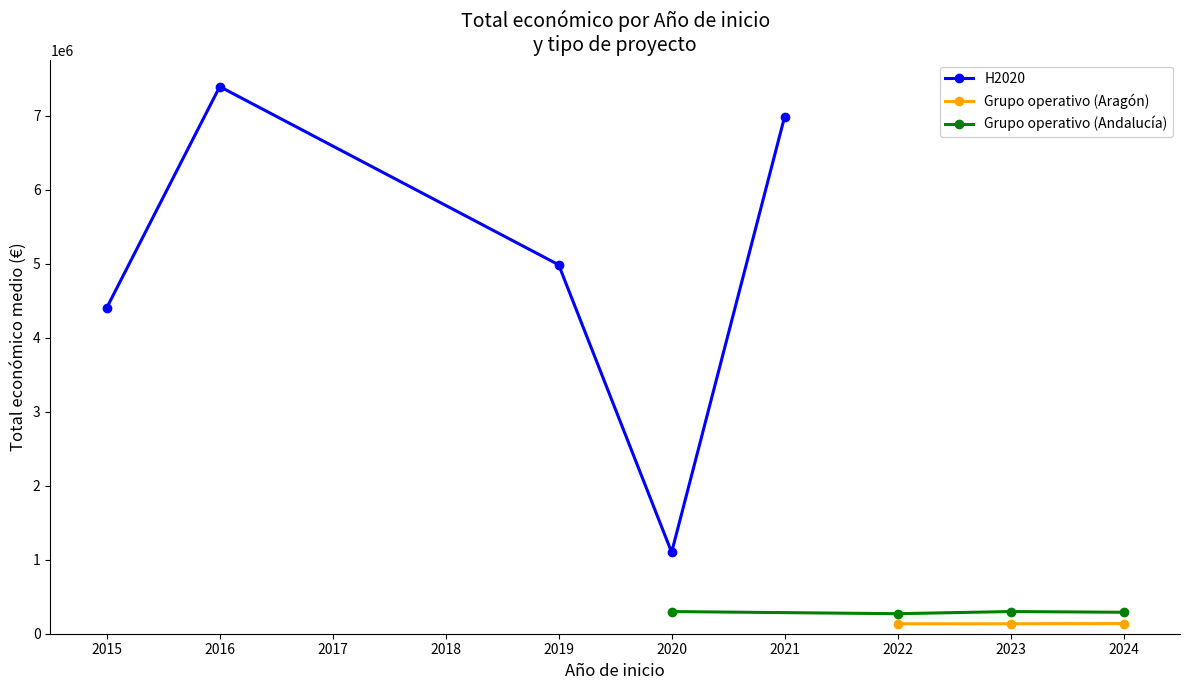

True or false: H2020 has a value of 5878347 at 2019.

False